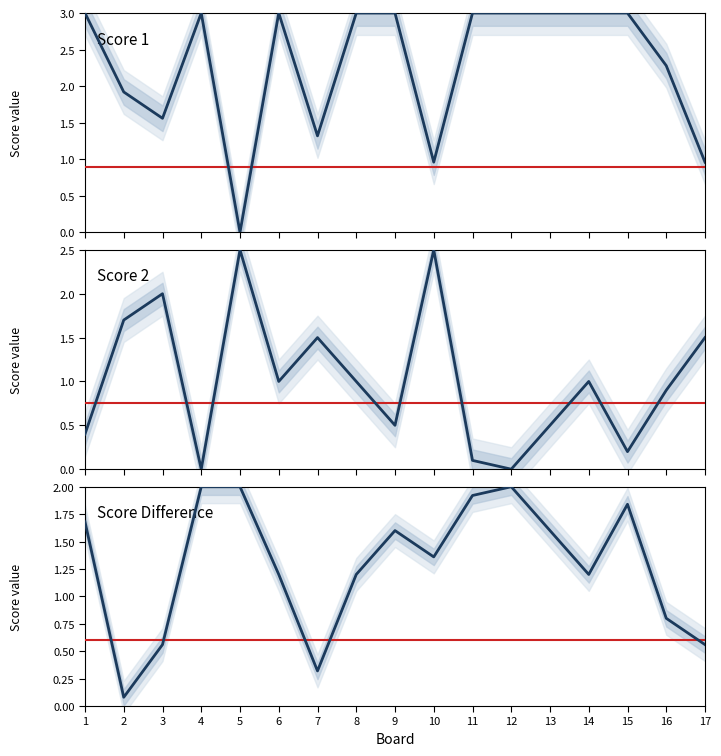

The Score 1 series shows 0.6 at 10. True or false?

False